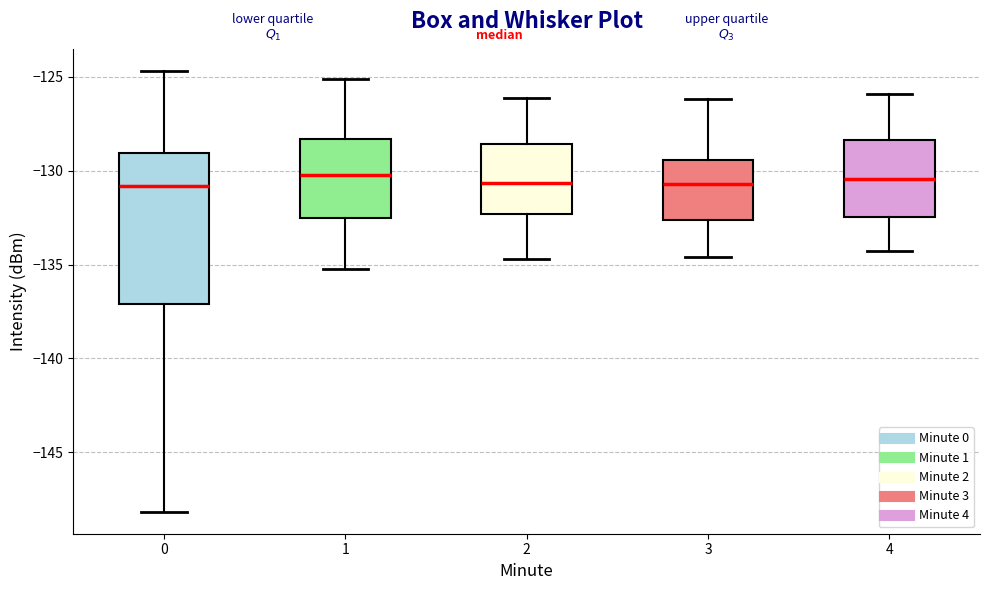

Reading left to right, read every box against the y-axis: the position of its median line, the range the box covers, and the ends of its whiskers. The values are not printed on the chart, so give them approximately, as read against the axis.

0: median -131.0, box -137.0 to -129.0, whiskers -148.0 to -124.5
1: median -130.0, box -132.5 to -128.5, whiskers -135.0 to -125.0
2: median -130.5, box -132.5 to -128.5, whiskers -134.5 to -126.0
3: median -130.5, box -132.5 to -129.5, whiskers -134.5 to -126.0
4: median -130.5, box -132.5 to -128.5, whiskers -134.5 to -126.0